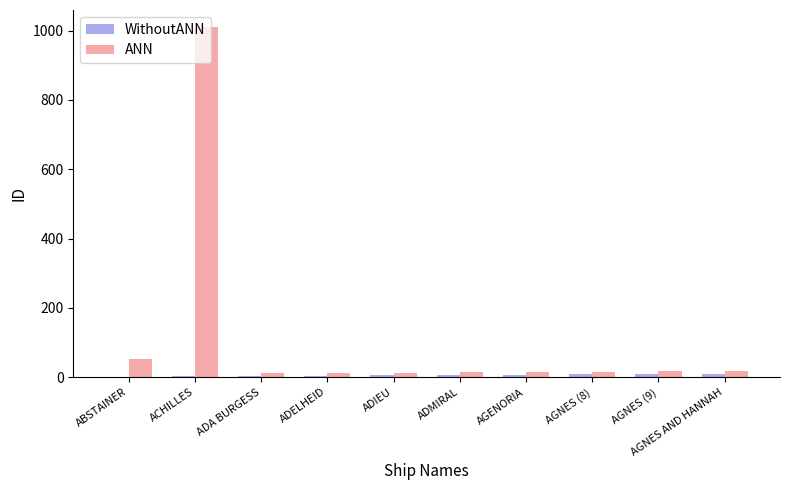

What is the sum of the ANN values at AGNES (9) and ACHILLES?

1026